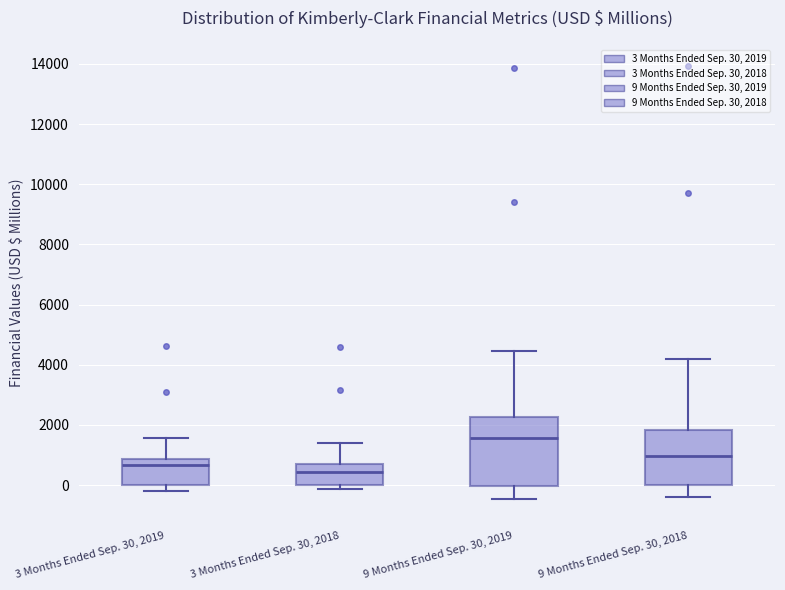

Which box has the highest median line?

9 Months Ended Sep. 30, 2019